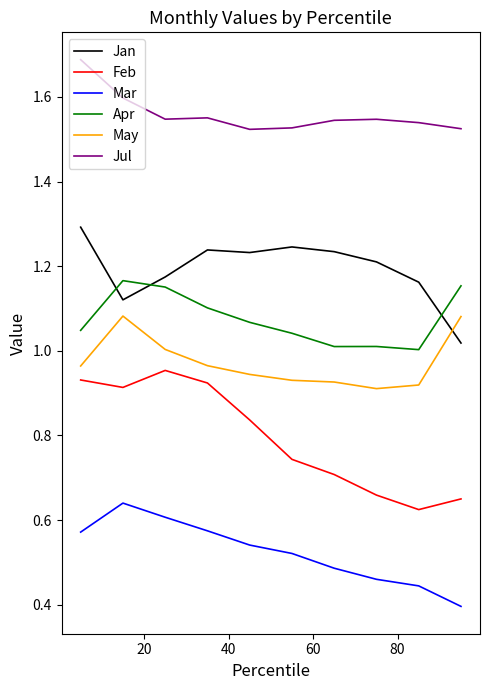

Rank the series by their maximum value, from lowest to highest.

Mar, Feb, May, Apr, Jan, Jul